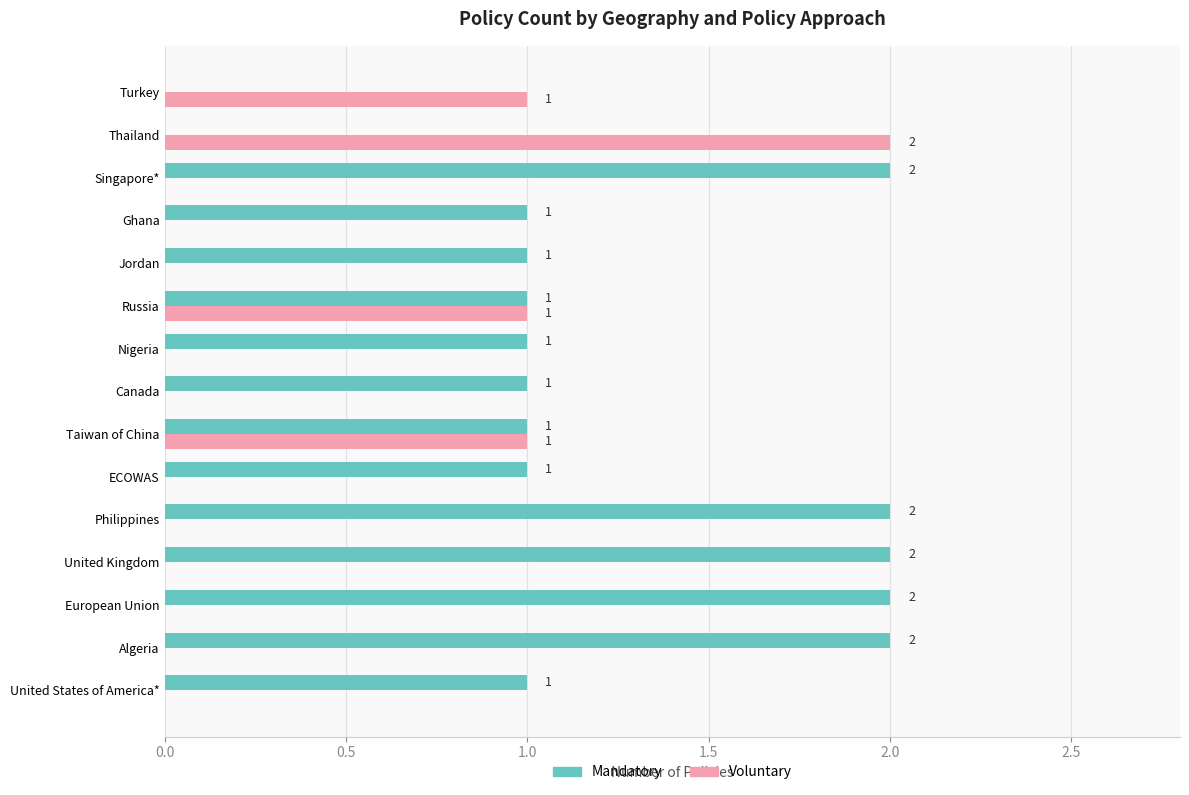

The value of Mandatory at Ghana is 2. True or false?

False